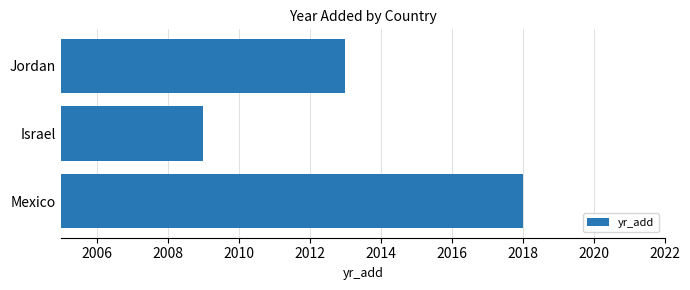

Rank the categories by value from lowest to highest.

Israel, Jordan, Mexico